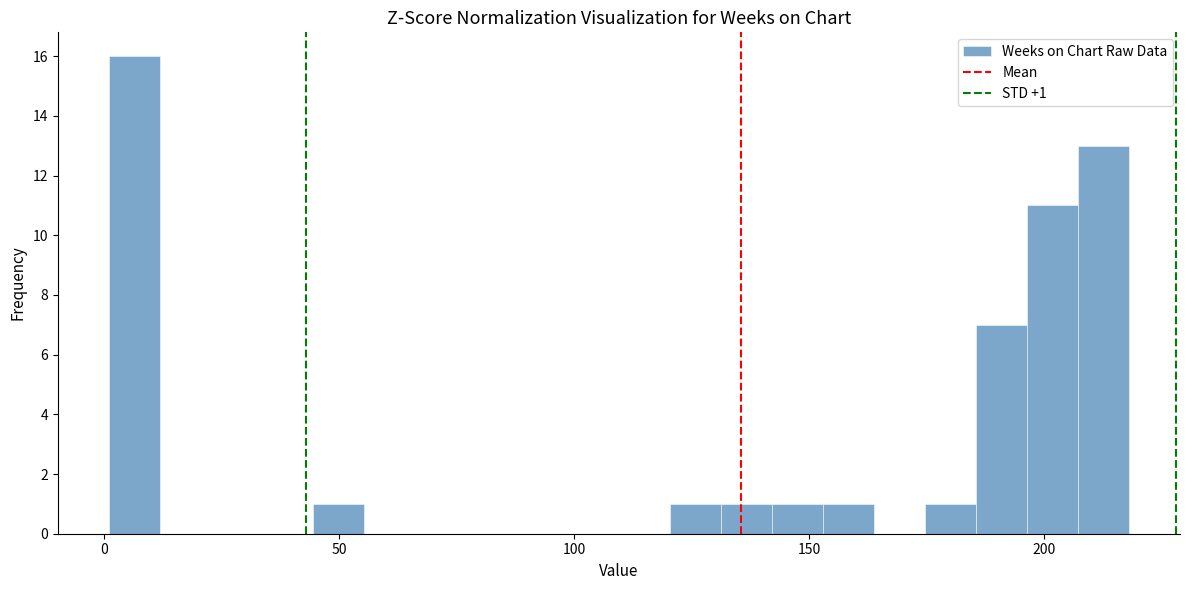

Read against the x-axis, roughly where is the centre of the tallest bar?

5